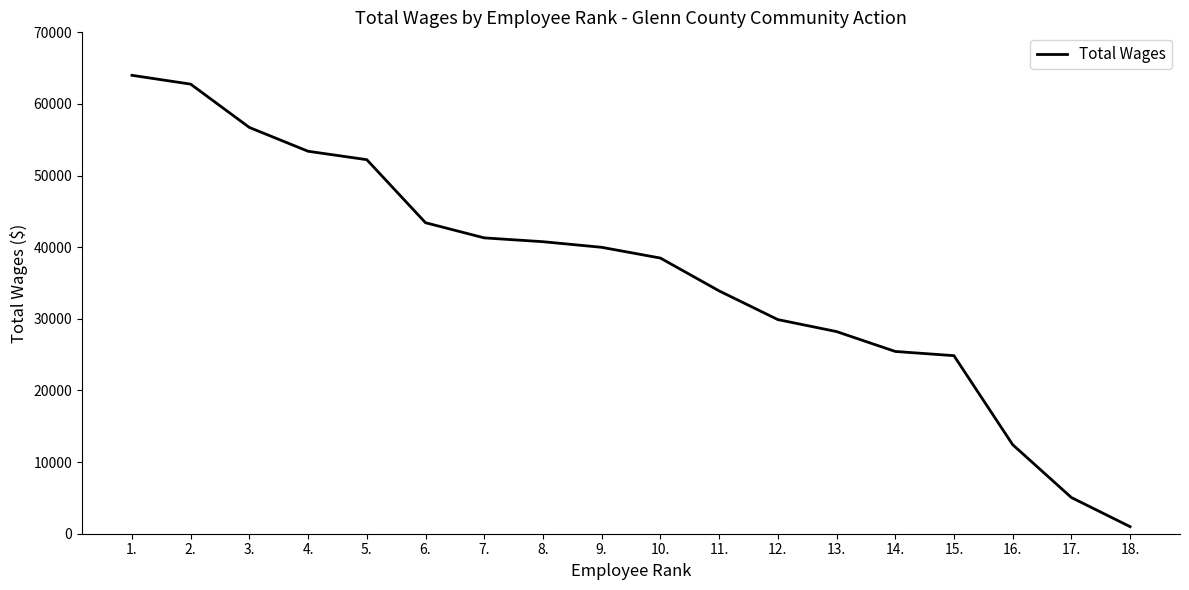

Reading left to right, transcribe all the data shown in this chart.

64000	62768	56720	53396	52222	43420	41303	40770	39986	38486	33906	29897	28224	25448	24859	12434	5054	985